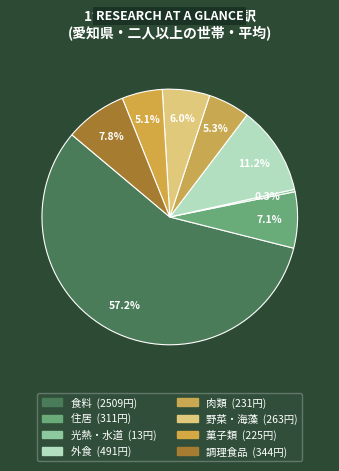

What percentage is the 野菜・海藻 slice, to the nearest percent?

6%